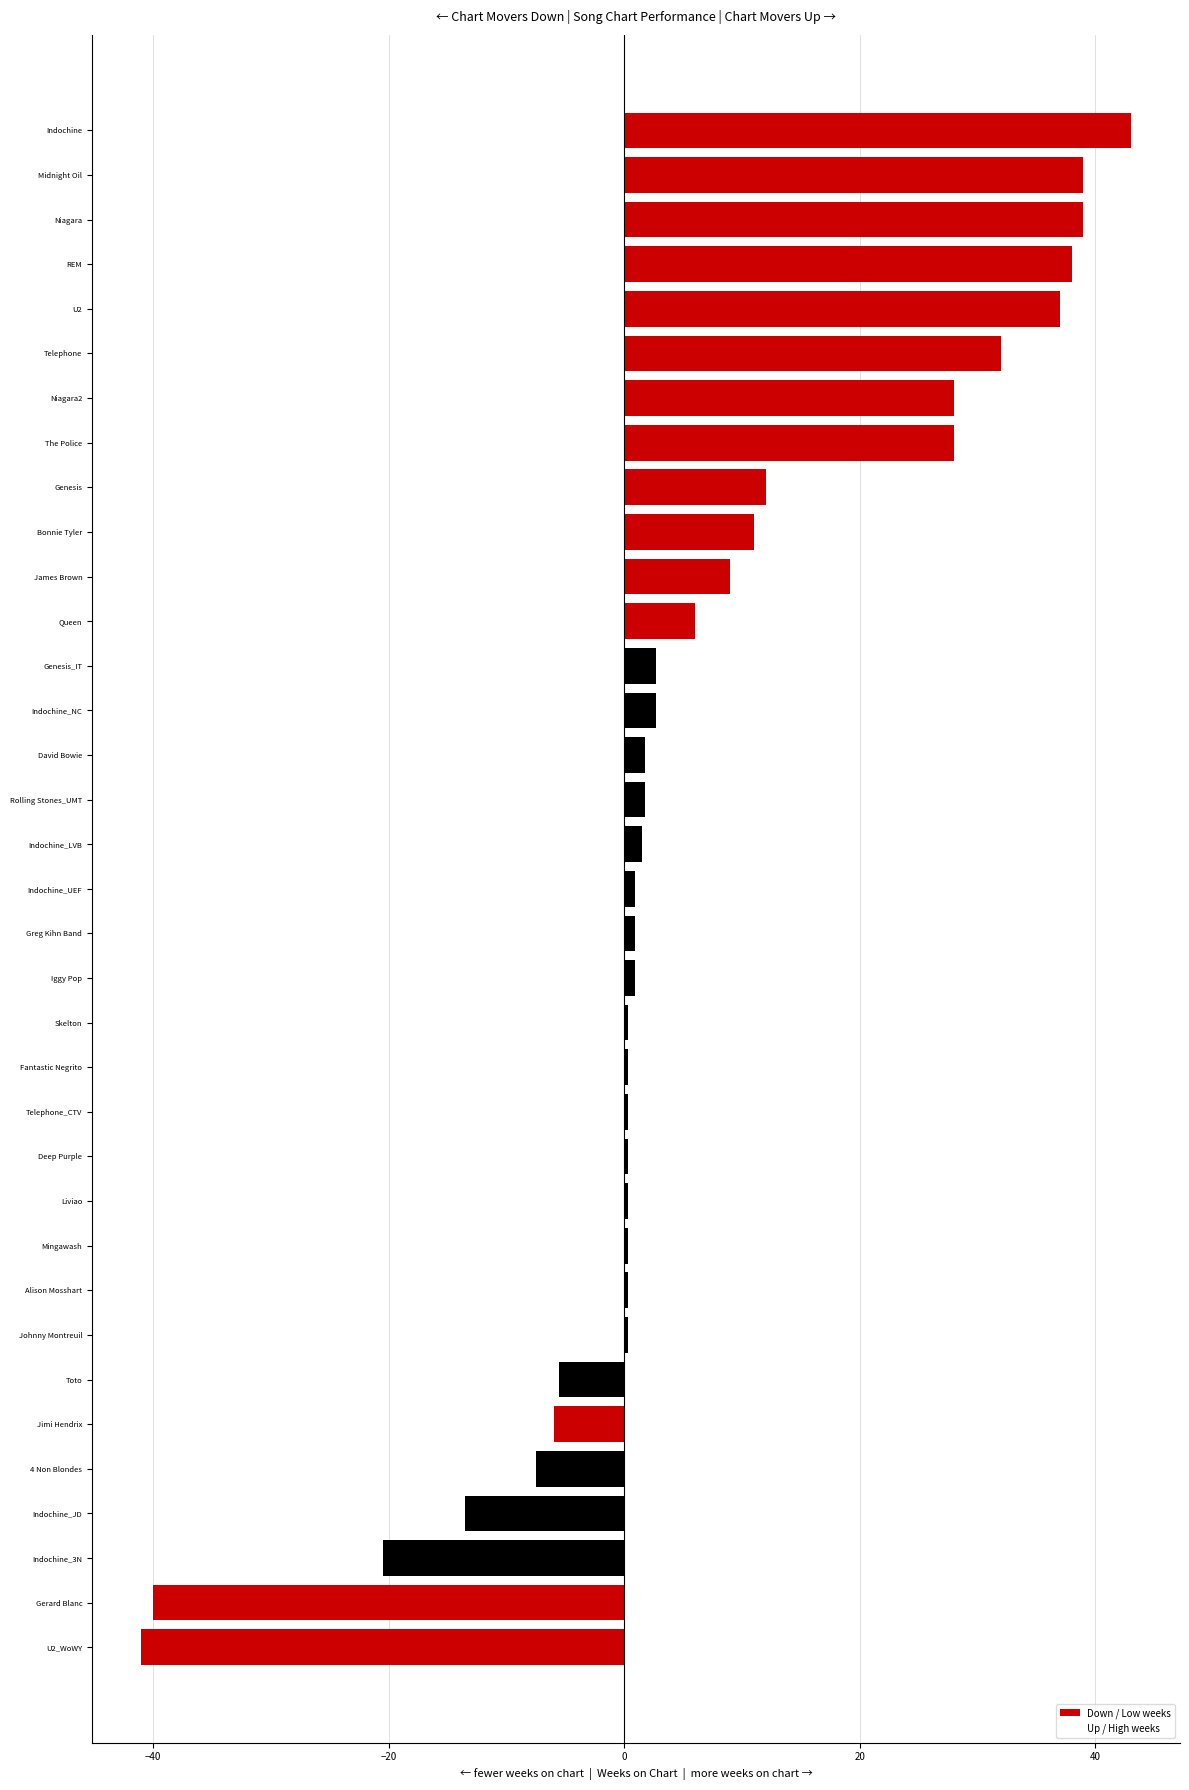

At Gerard Blanc, list the series in order from smallest to largest.

Down / Low weeks, Up / High weeks